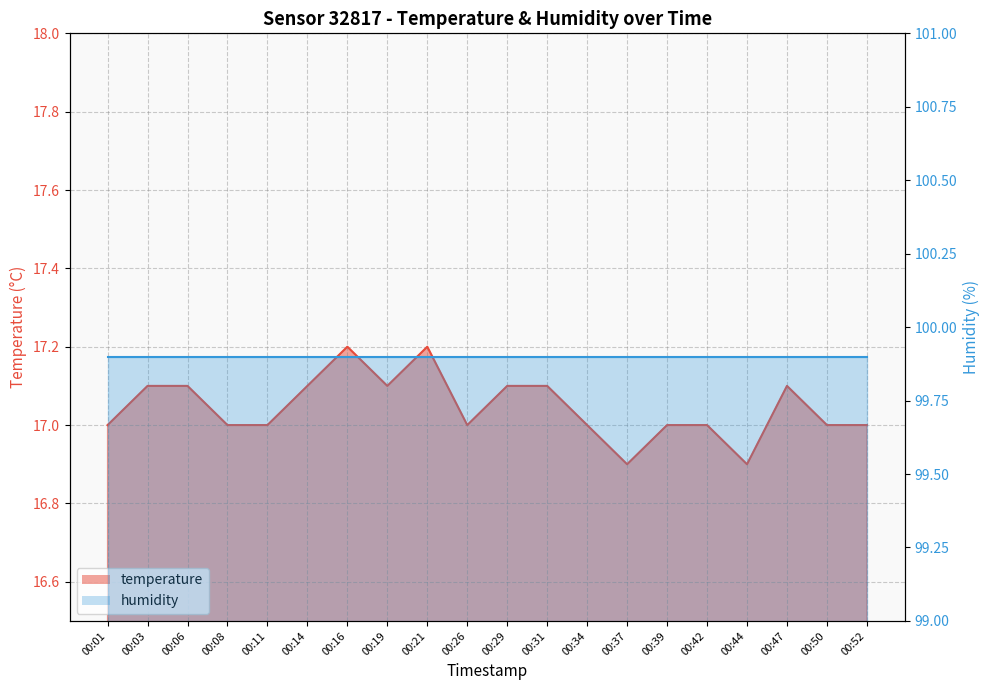

Rank the categories by value from highest to lowest.

00:16, 00:21, 00:03, 00:06, 00:14, 00:19, 00:29, 00:31, 00:47, 00:01, 00:08, 00:11, 00:26, 00:34, 00:39, 00:42, 00:50, 00:52, 00:37, 00:44